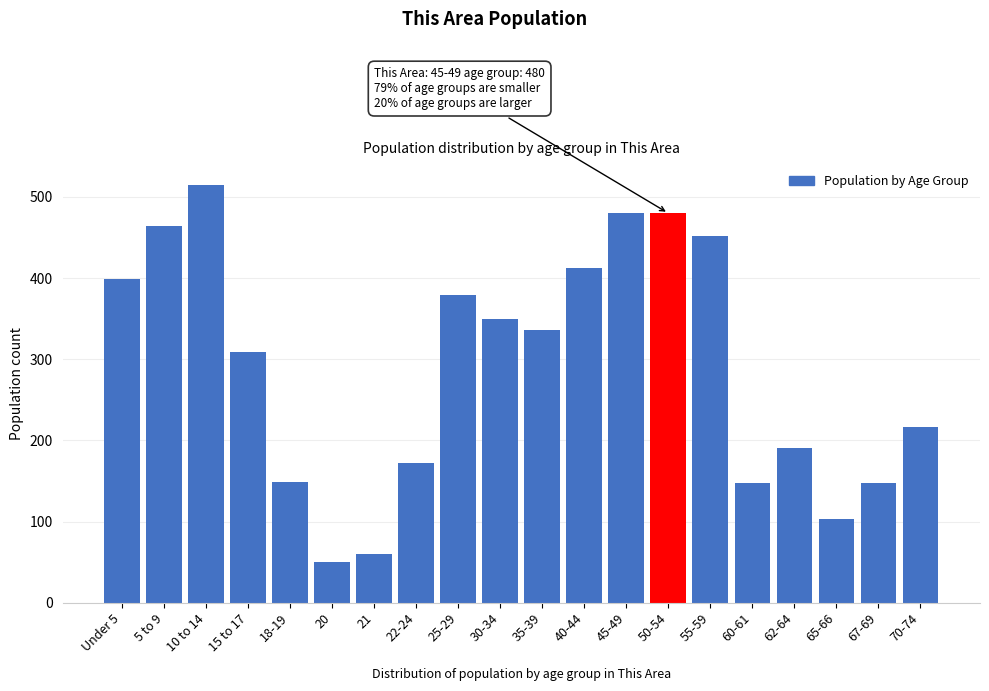

What is the difference between the maximum and minimum values?

465